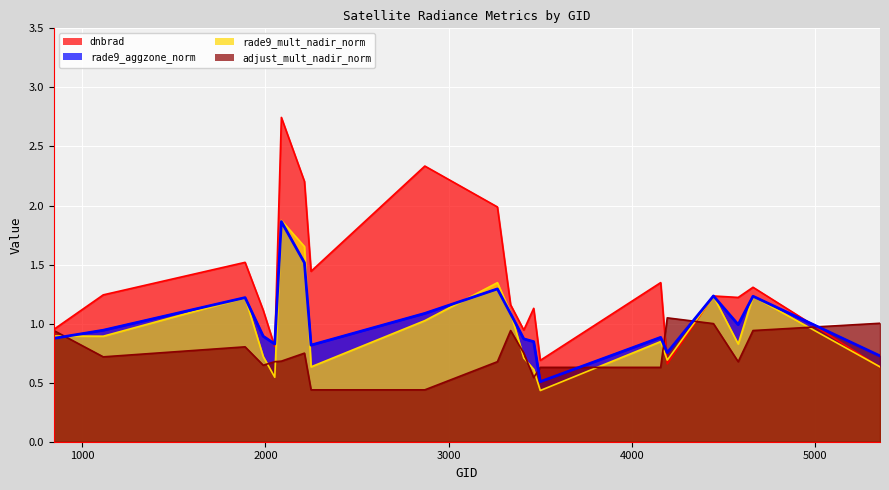

What is the greatest value displayed?

2.7